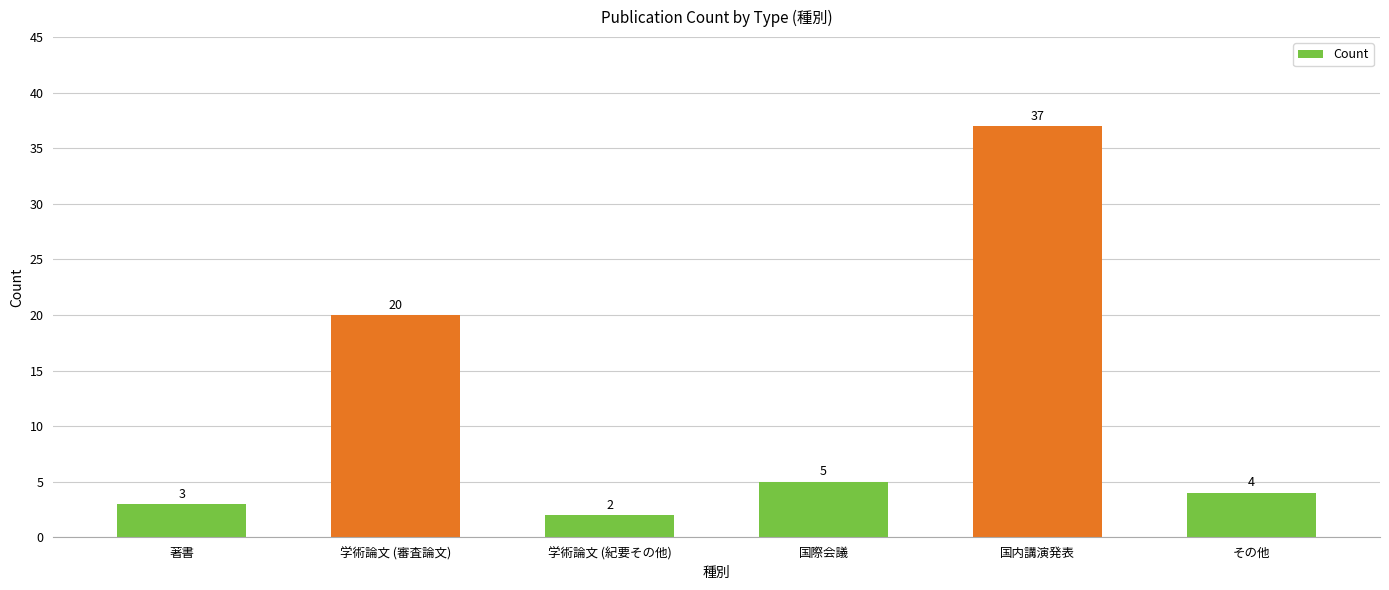

What is the difference between the second highest and second lowest values?

17